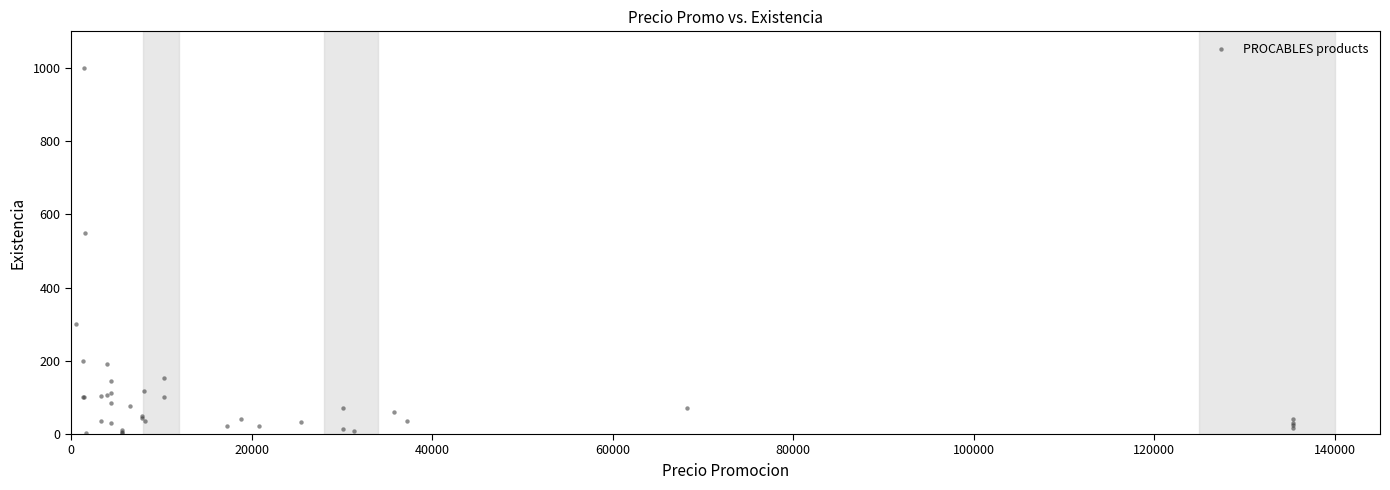

What Y value in the scatter plot is closest to 502?

550